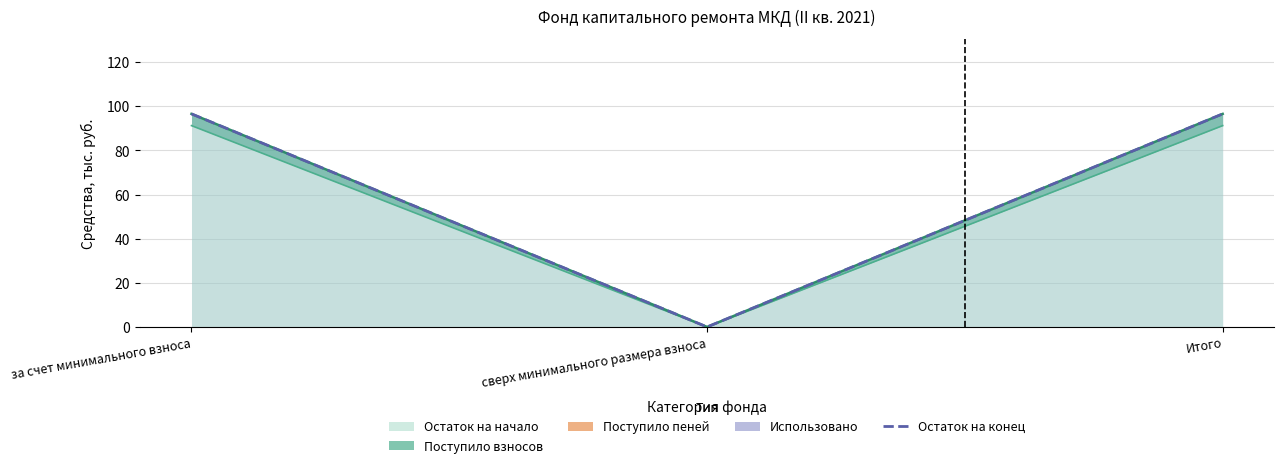

Is it true that the value at за счет минимального взноса is 142.7?

False